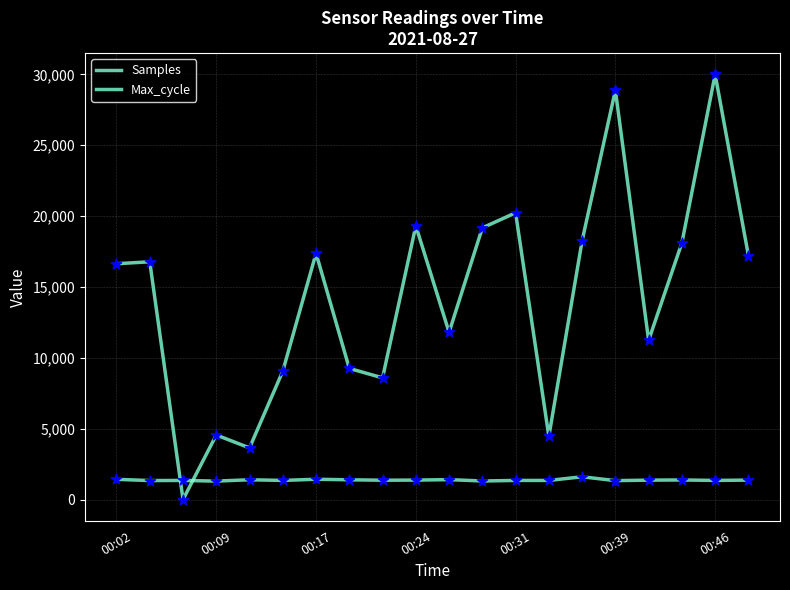

What are all the series names shown in the legend?

Samples, Max_cycle